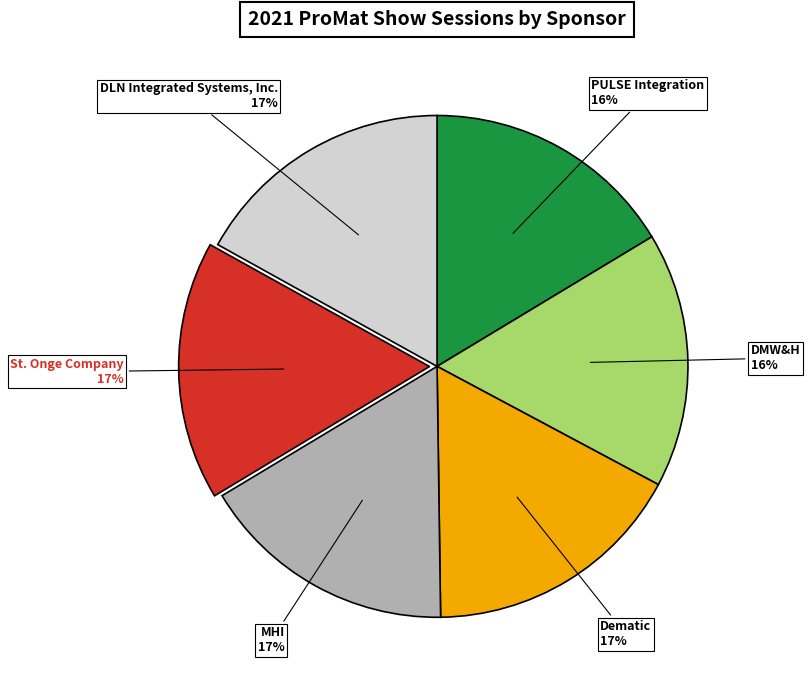

To the nearest percent, what percentage of the pie is MHI?

17%